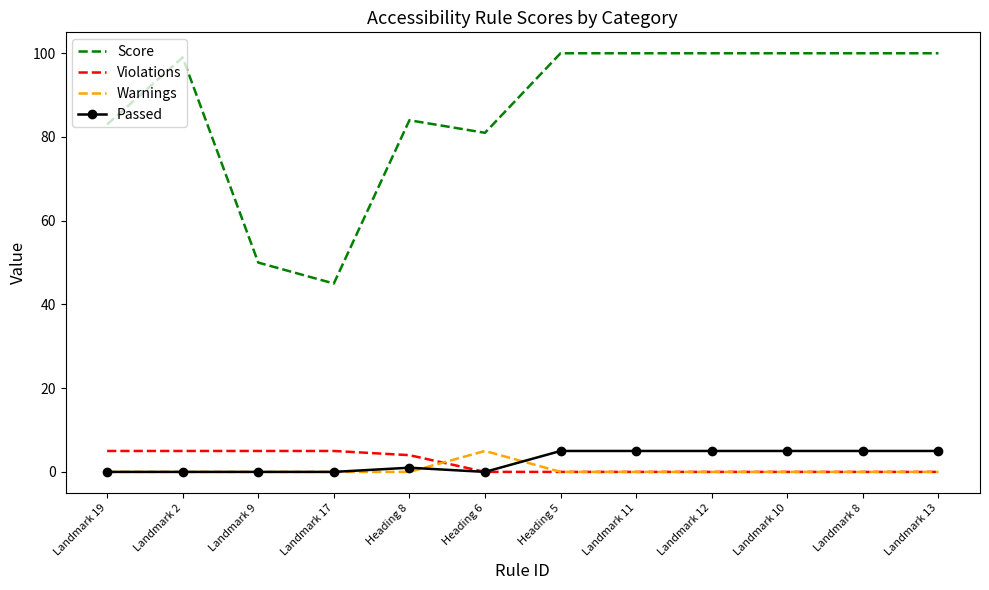

Is it true that Score equals 157 at Landmark 2?

False